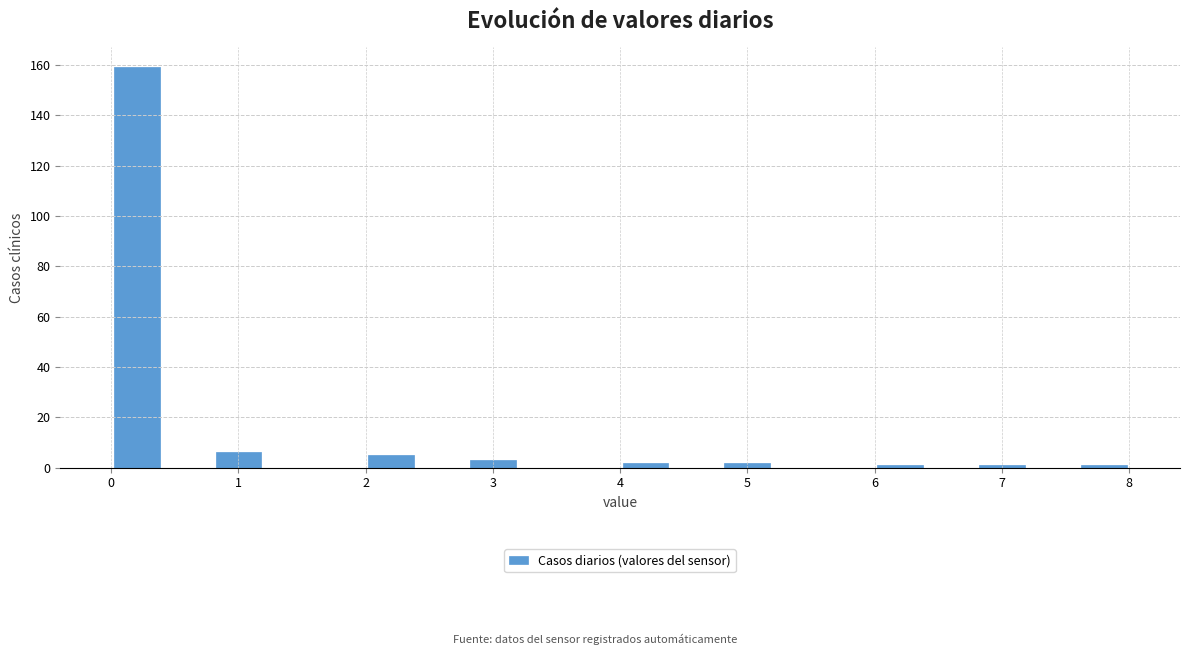

Reading left to right, list every bar in this chart as the range it spans on the x-axis followed by its height. The values are not printed on the chart, so give them approximately, as read against the axis.

0.0 to 0.4: 160
0.4 to 0.8: 0
0.8 to 1.2: 6
1.2 to 1.6: 0
1.6 to 2.0: 0
2.0 to 2.4: 6
2.4 to 2.8: 0
2.8 to 3.2: 4
3.2 to 3.6: 0
3.6 to 4.0: 0
4.0 to 4.4: 2
4.4 to 4.8: 0
4.8 to 5.2: 2
5.2 to 5.6: 0
5.6 to 6.0: 0
6.0 to 6.4: under 2
6.4 to 6.8: 0
6.8 to 7.2: under 2
7.2 to 7.6: 0
7.6 to 8.0: under 2